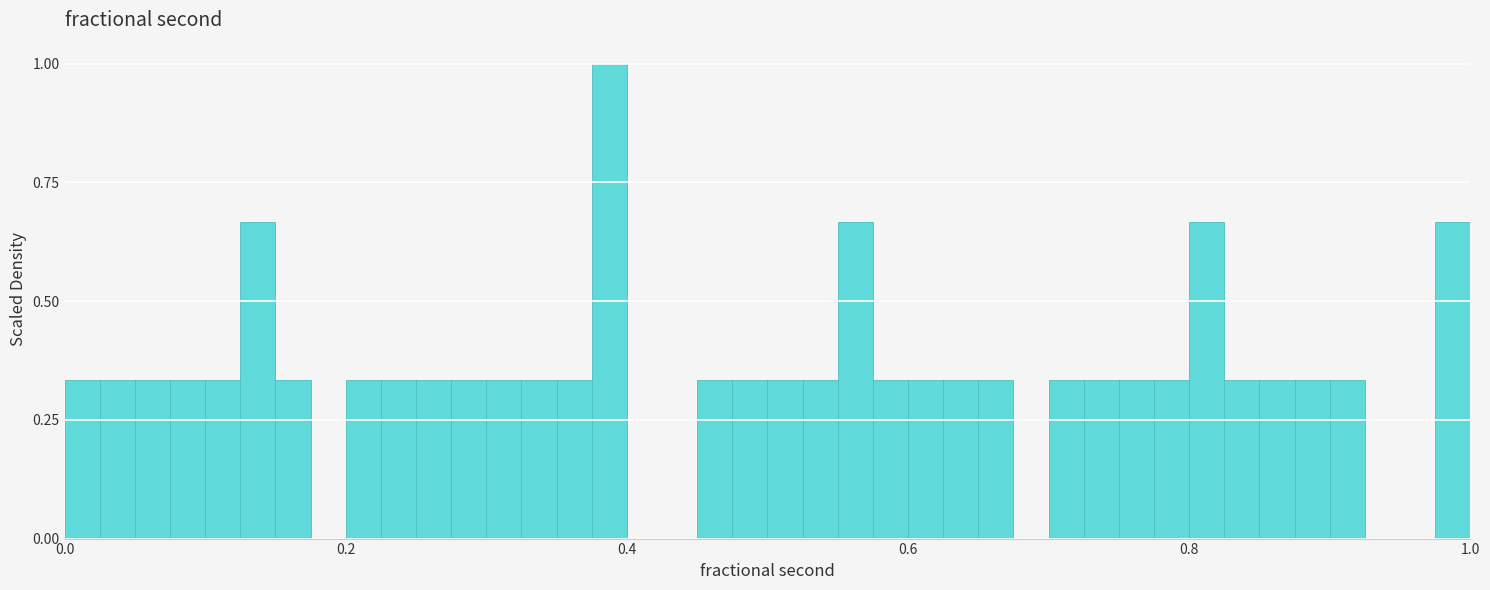

Read against the x-axis, roughly where is the centre of the tallest bar?

0.38